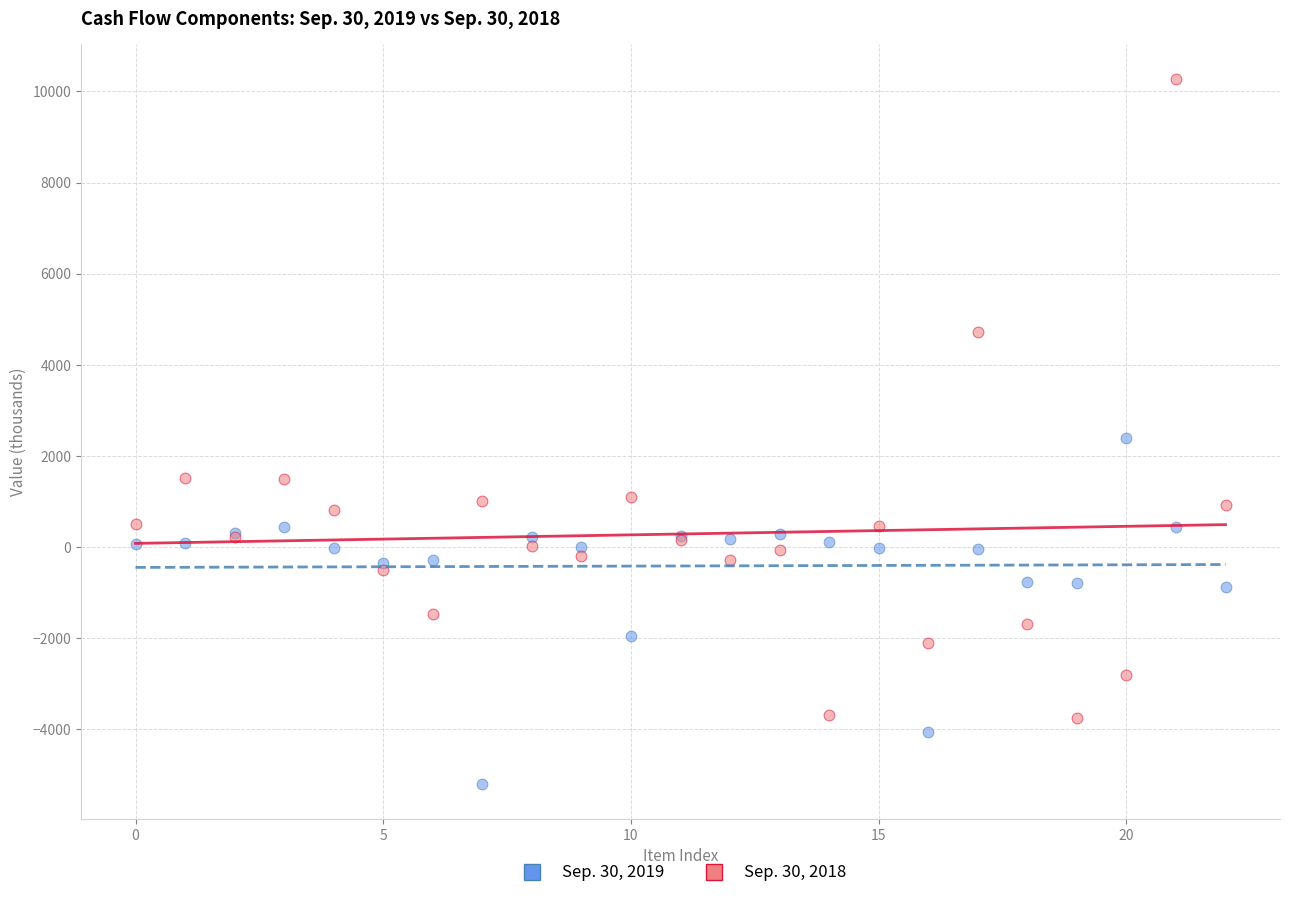

Which series has the widest spread of Y values?

Sep. 30, 2018